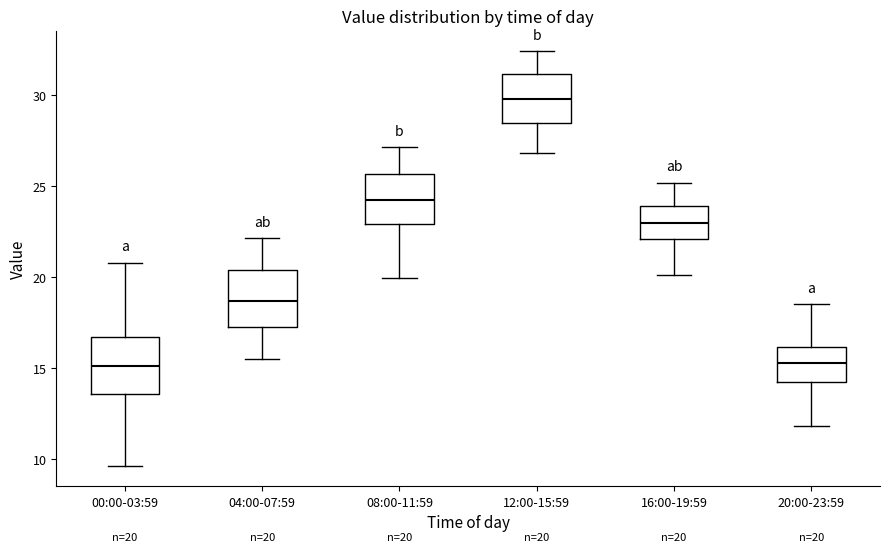

Which box's median line is the highest?

12:00-15:59